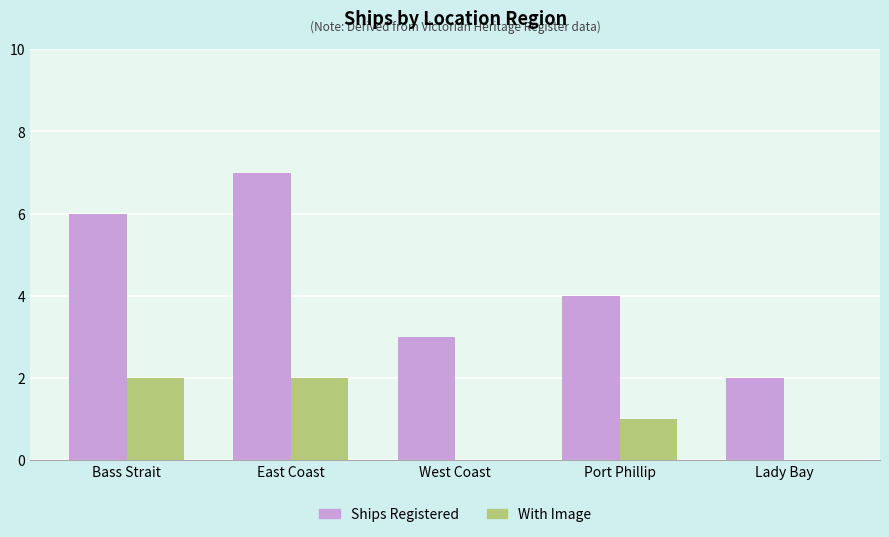

Count the number of data series in this chart.

2